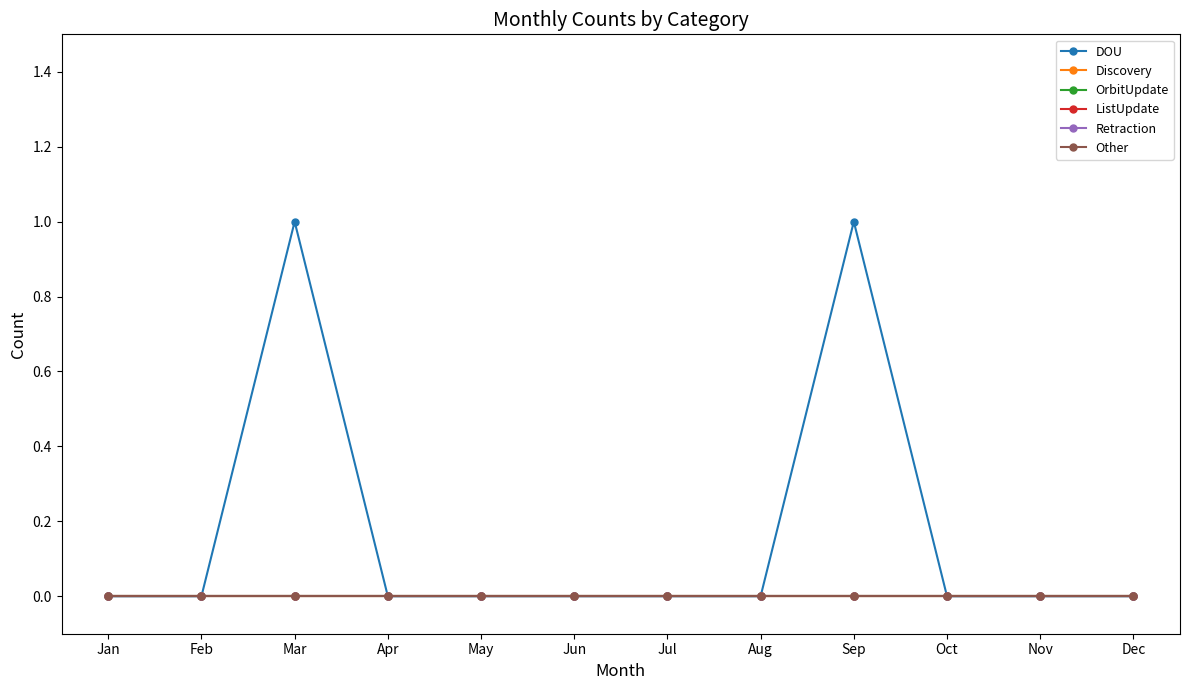

How many lines are shown in the chart?

6